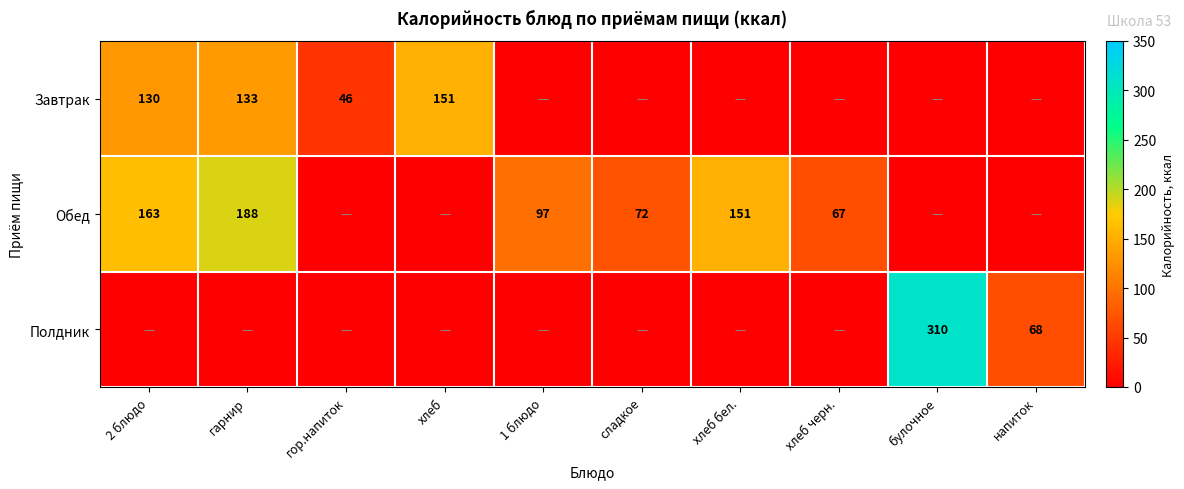

The Обед series shows 44 at хлеб черн.. True or false?

False